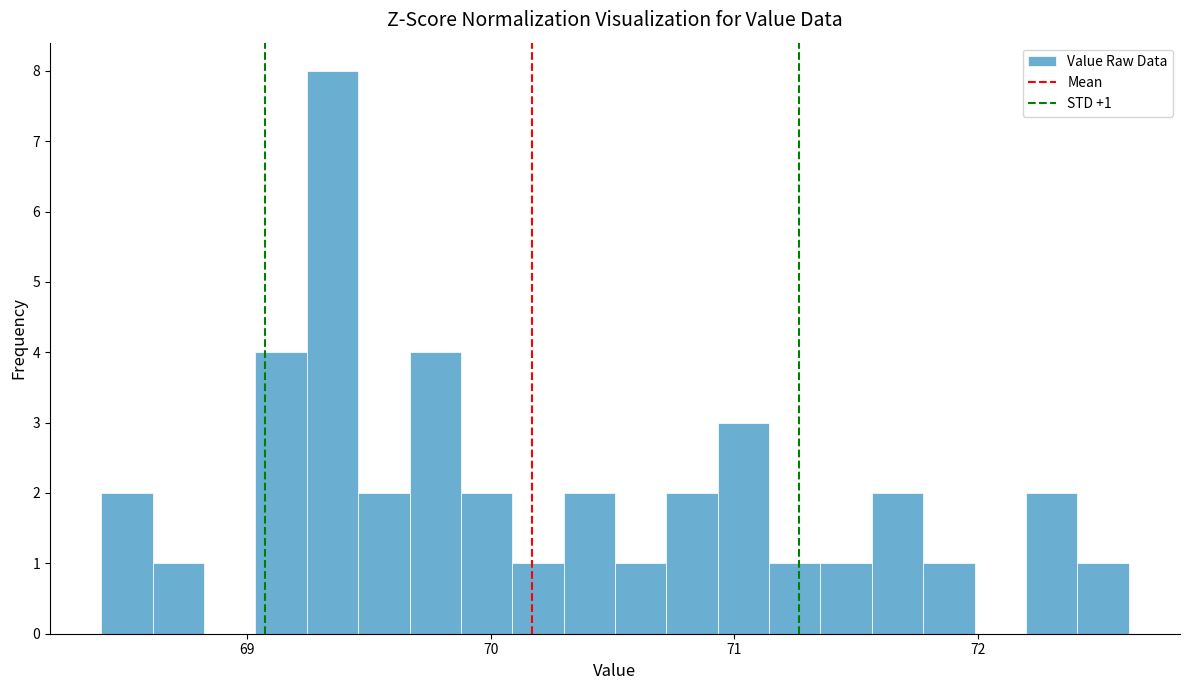

Read against the x-axis, roughly where is the centre of the tallest bar?

69.3